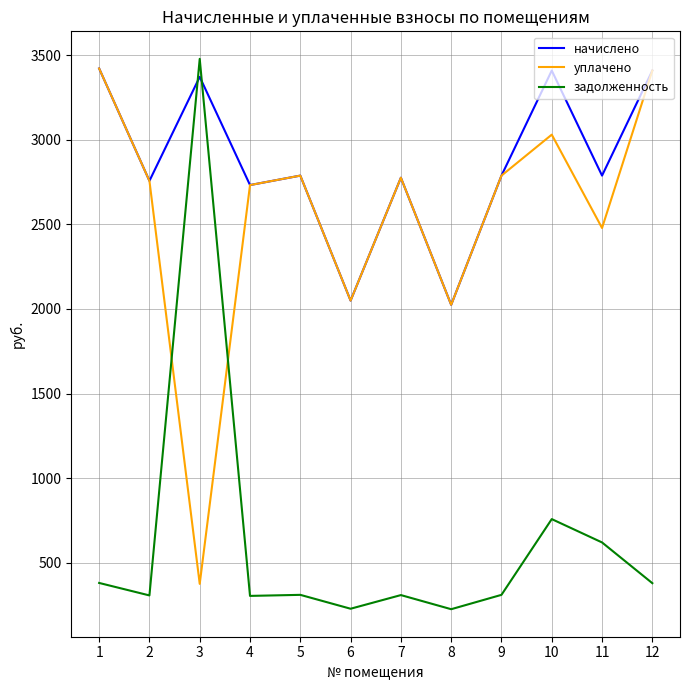

What is the sum of the начислено values at 6 and 8?

4073.8